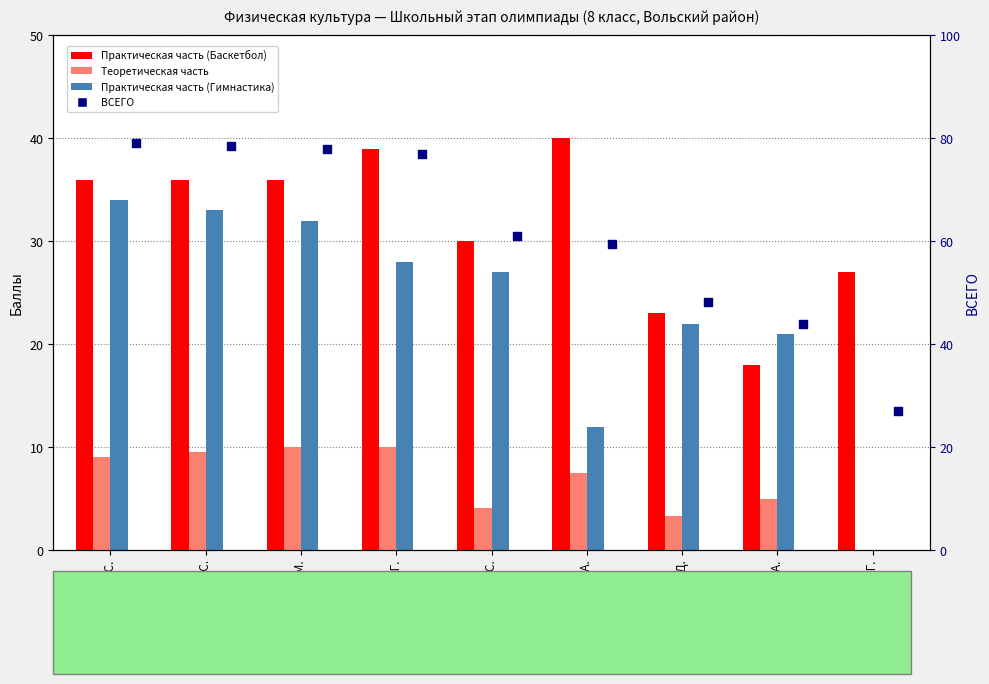

Which series reaches the minimum Y coordinate?

Теоретическая часть